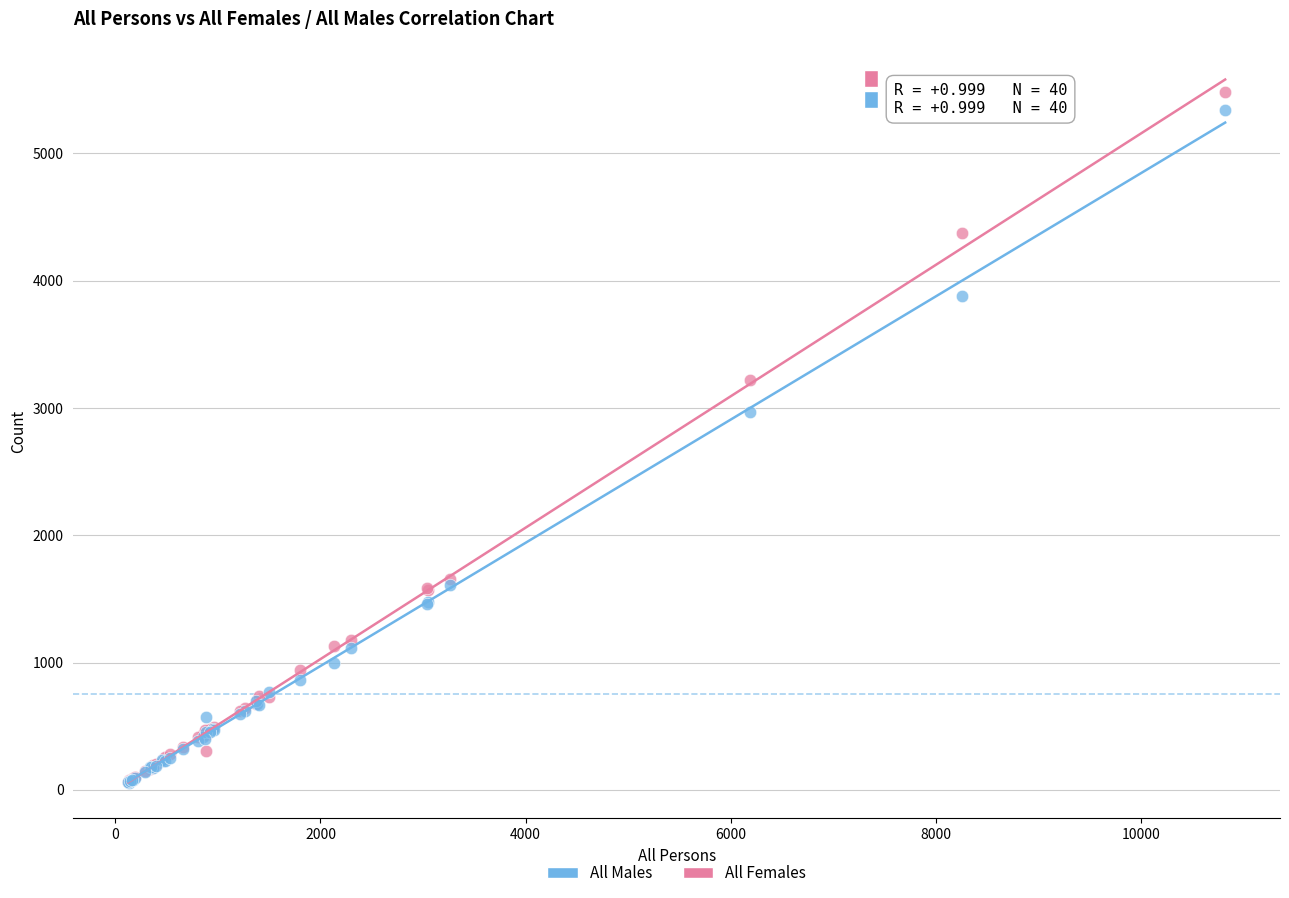

Which series contains the highest Y value?

All Females